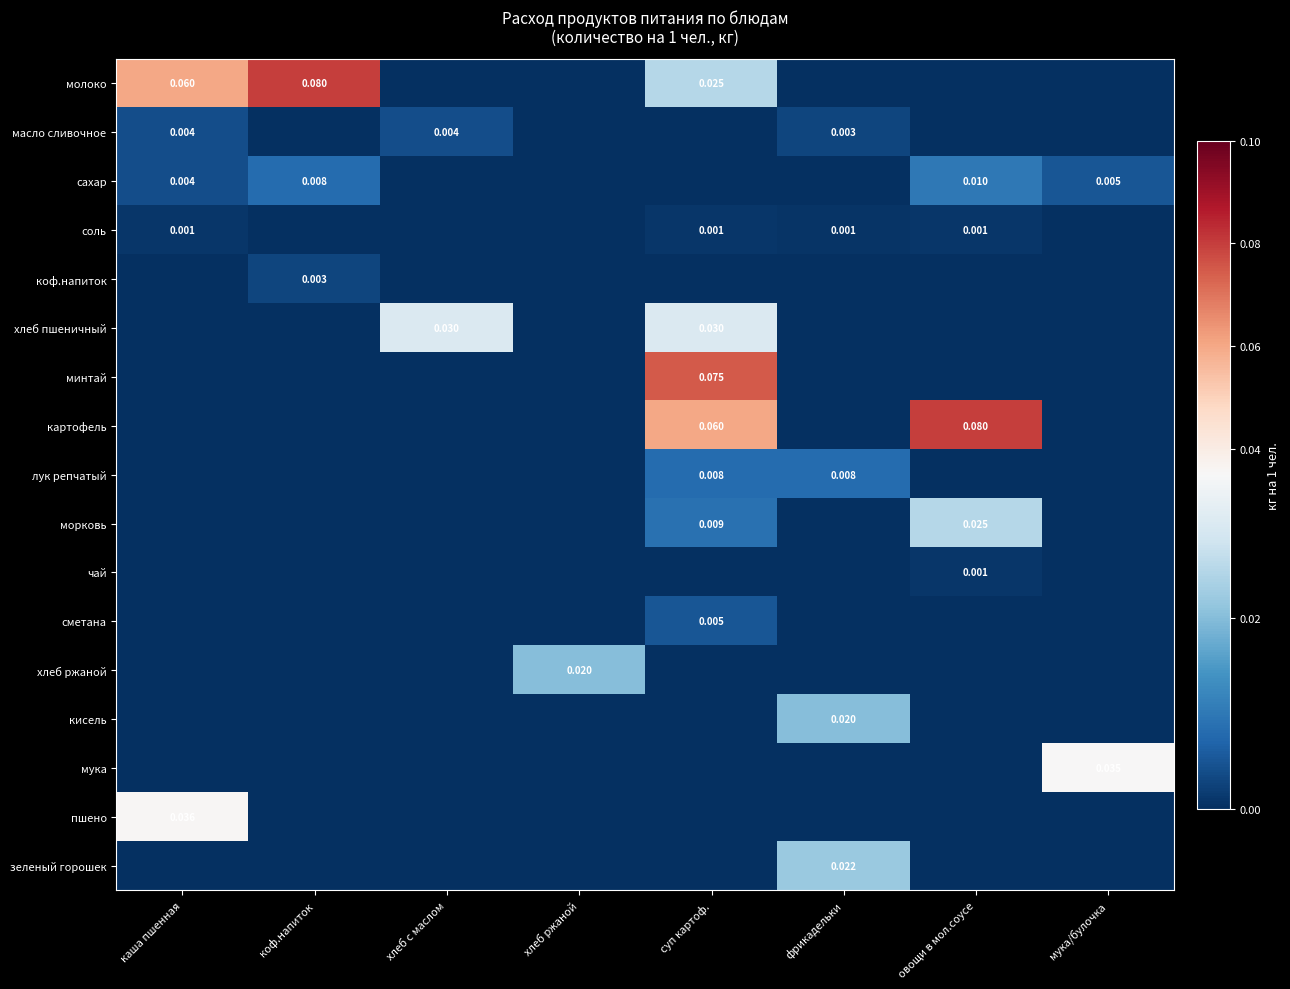

At which label does коф.напиток reach its peak?

коф.напиток